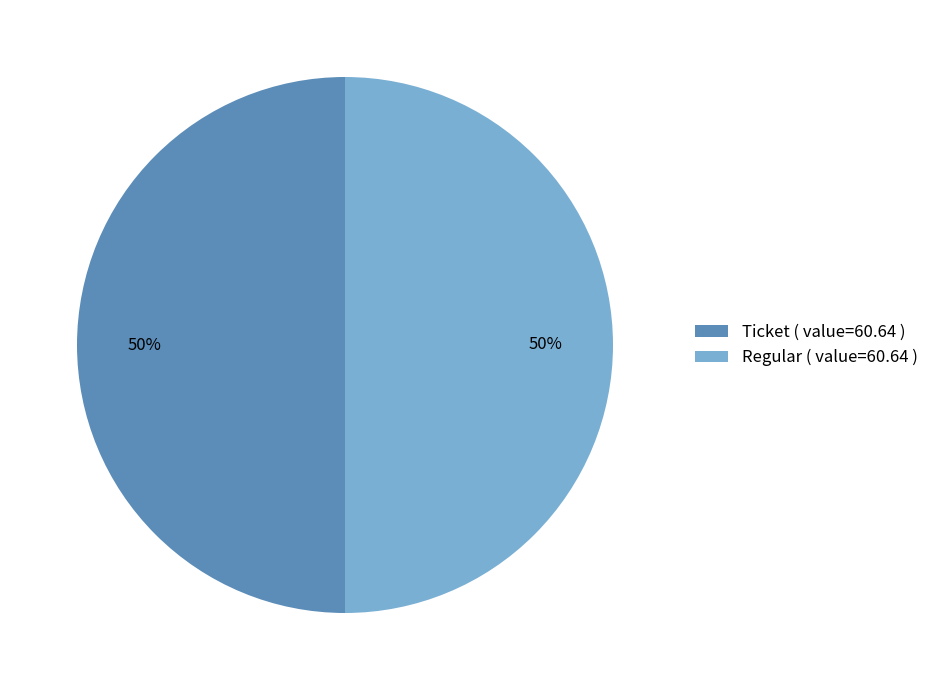

To the nearest percent, what portion does Regular ( value=60.64 ) represent?

50%